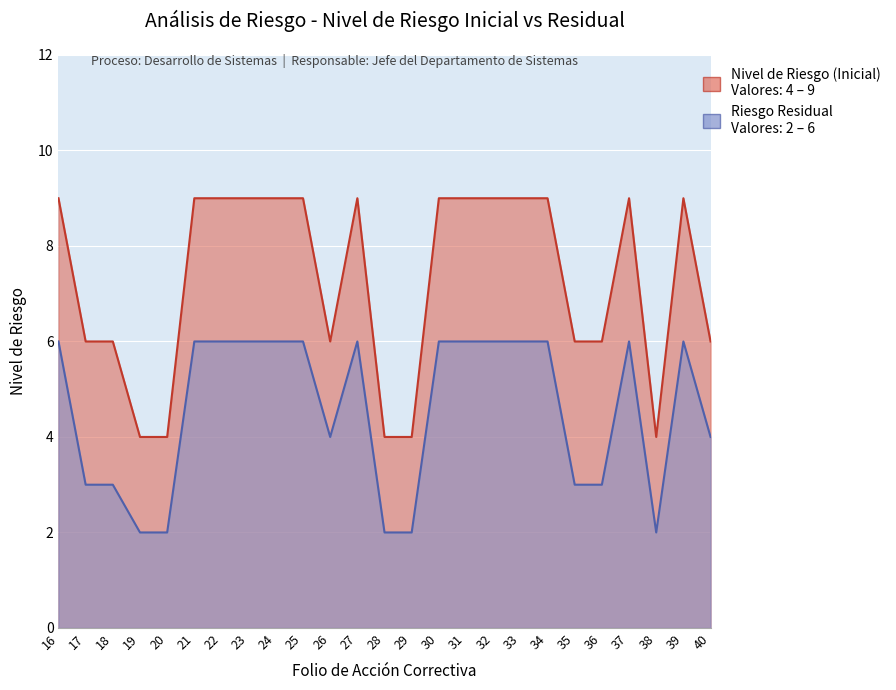

The value of Nivel de Riesgo (Inicial) at 22 is 5. True or false?

False